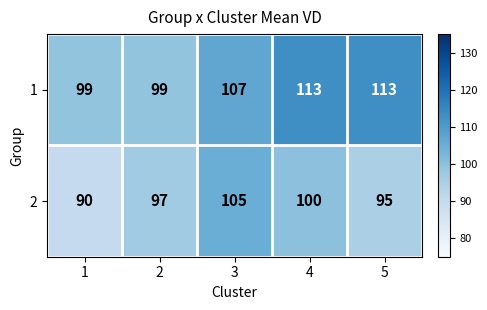

What is the difference between the highest and lowest values at 4?

13